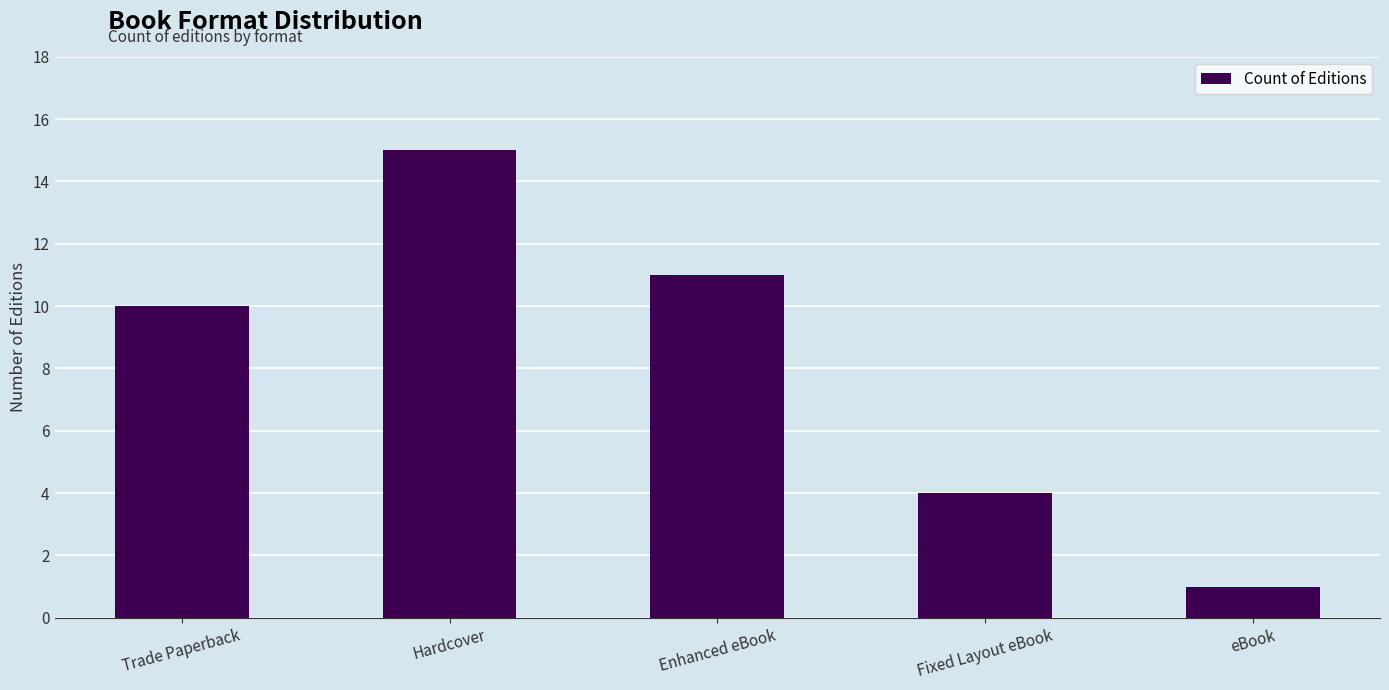

How many data points does each series have?

5